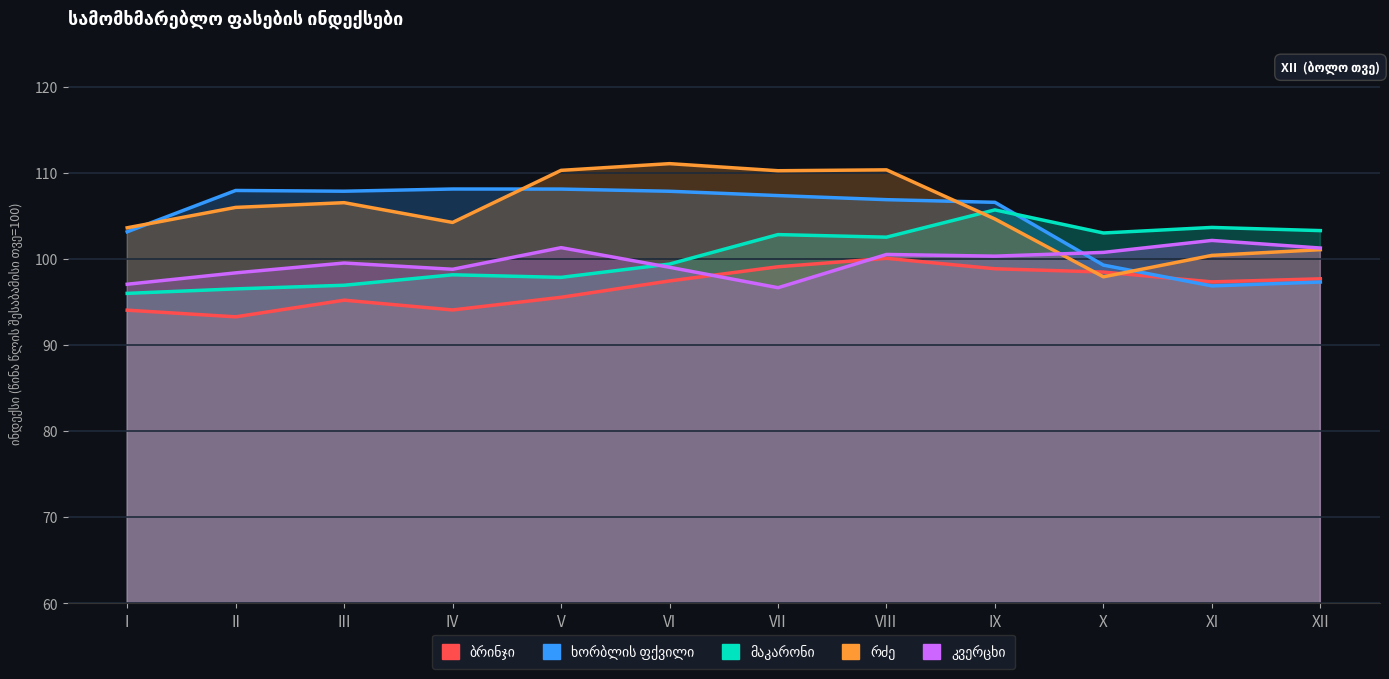

What is the value of the მაკარონი point at the 4th from the left?

98.1